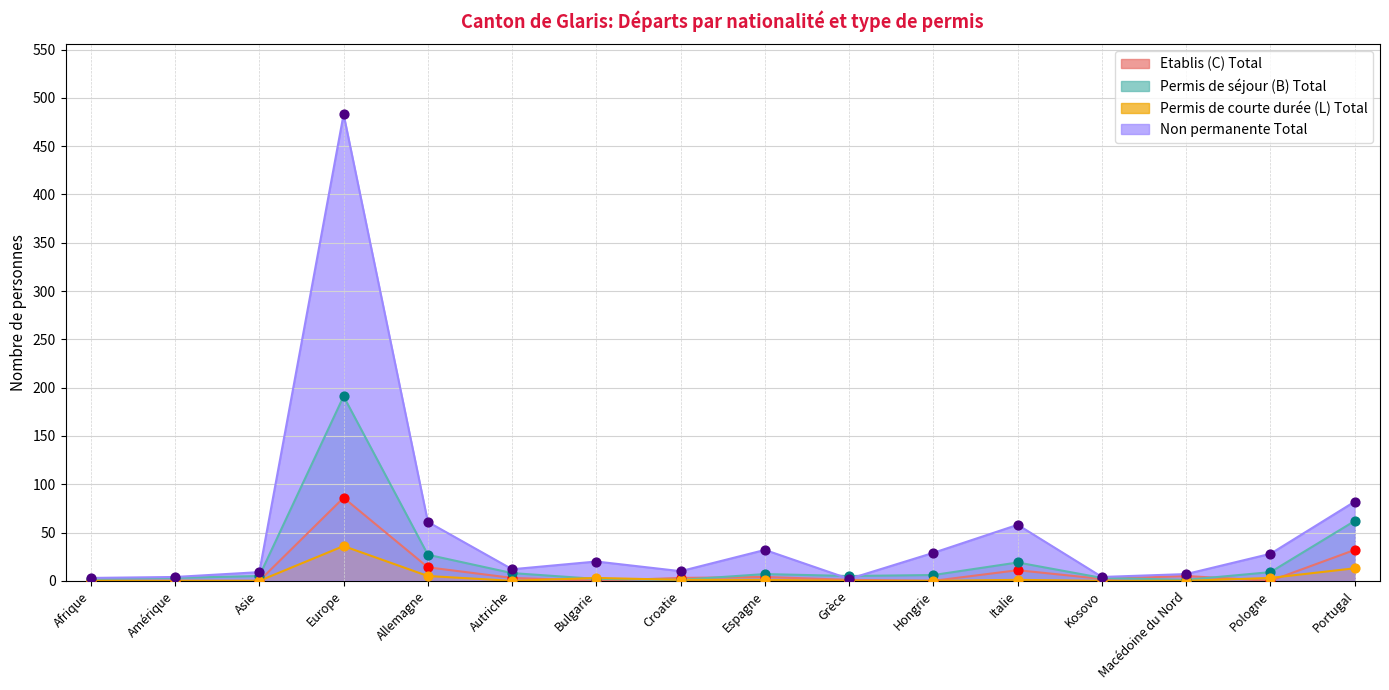

What are all the series names shown in the legend?

Etablis (C) Total, Permis de séjour (B) Total, Permis de courte durée (L) Total, Non permanente Total